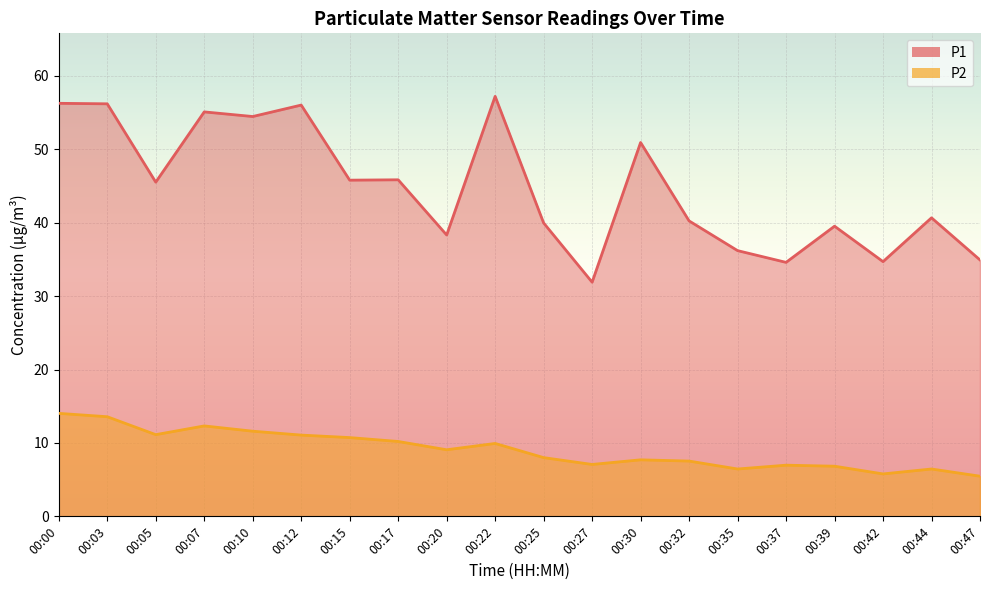

What is the sum of the P1 values at 00:05 and 00:35?

81.7